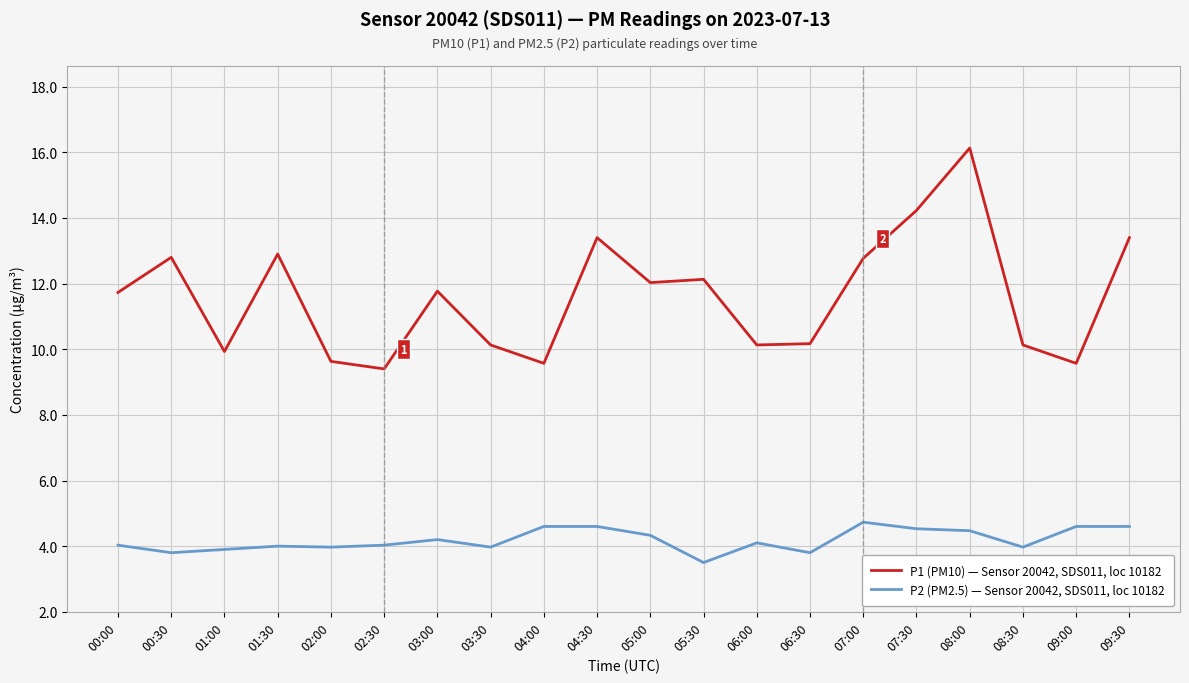

Where is the first local maximum for P1 (PM10) — Sensor 20042, SDS011, loc 10182?

00:30